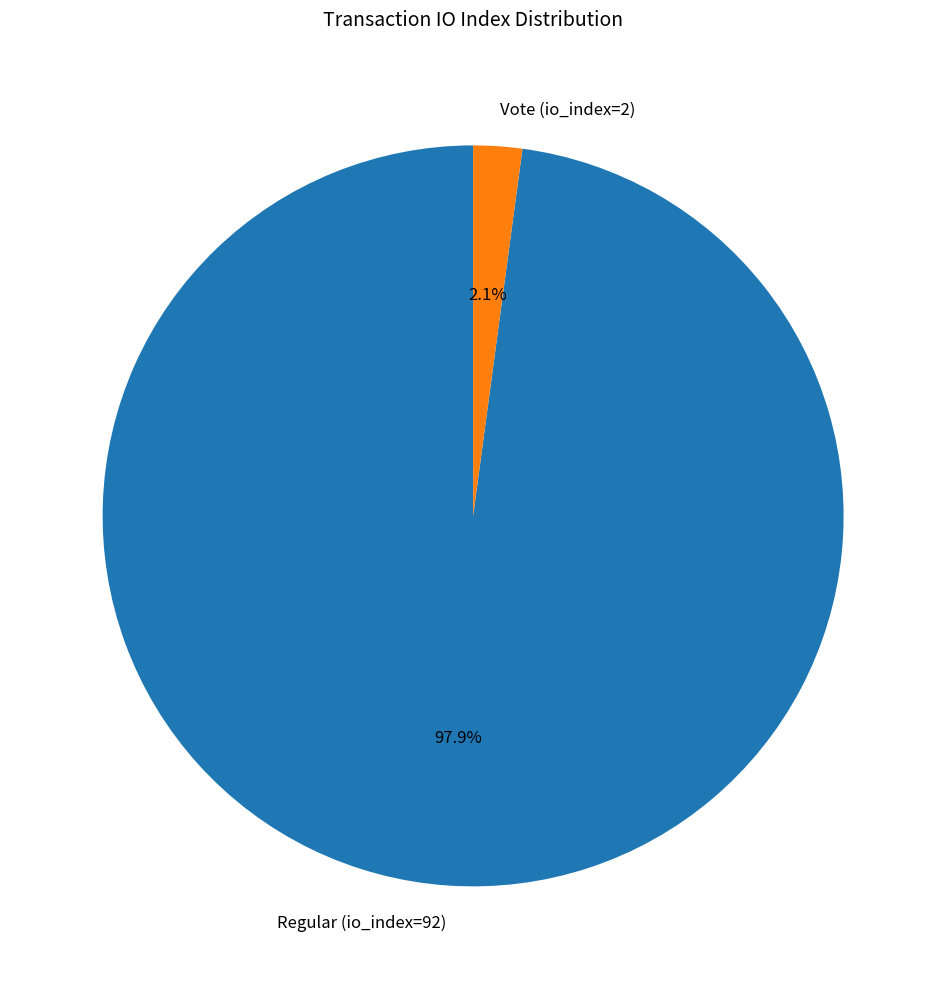

To the nearest percent, what is the difference between the largest and smallest slice percentages?

96%